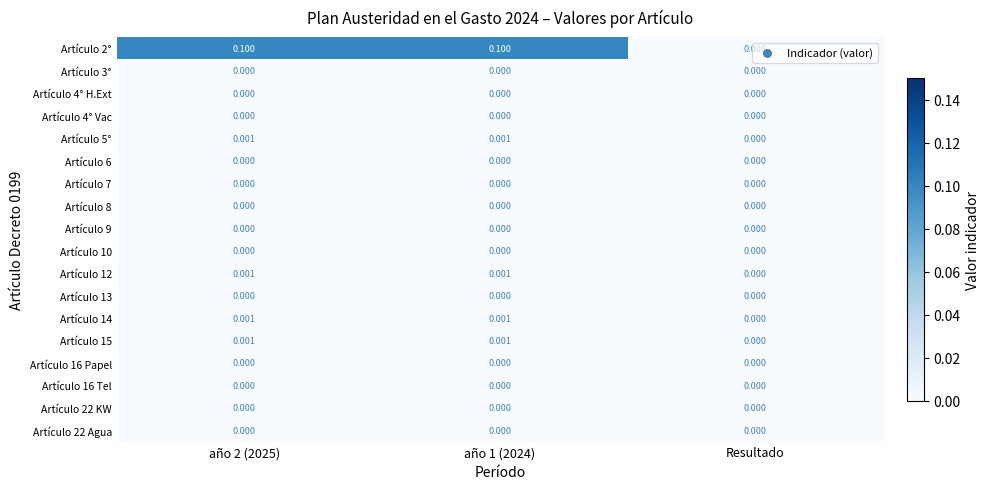

Where is Artículo 5° nearest to the value 0?

Resultado